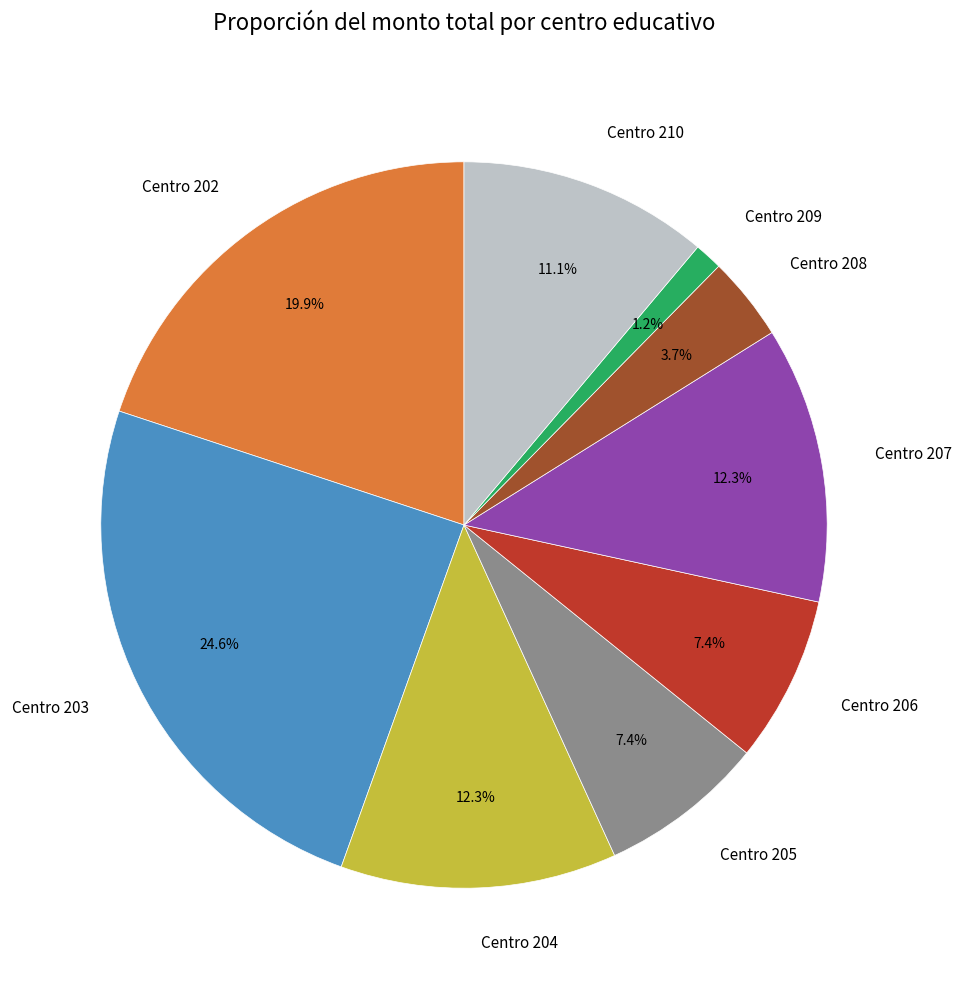

The Centro 204 slice represents 22% of the pie. True or false?

False